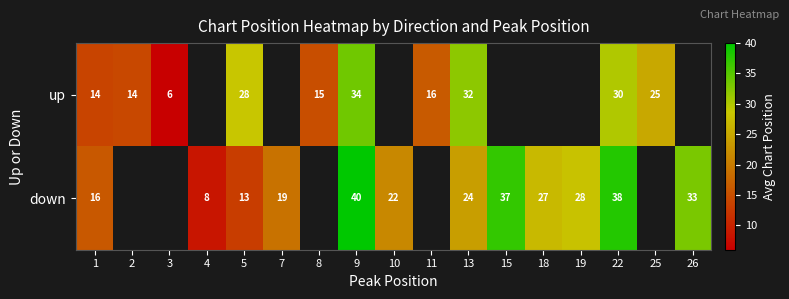

Which series changed the most between 4 and 9?

down